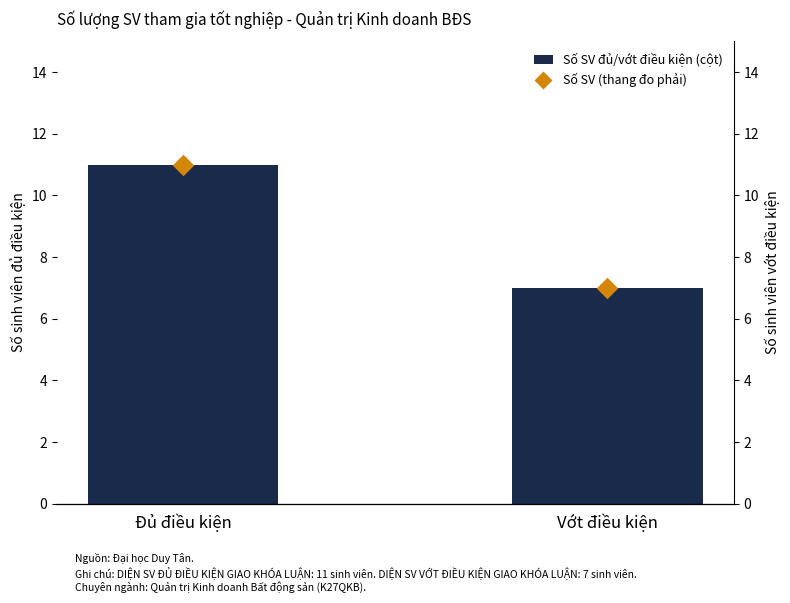

What is the total value across all series at Vớt điều kiện?

14